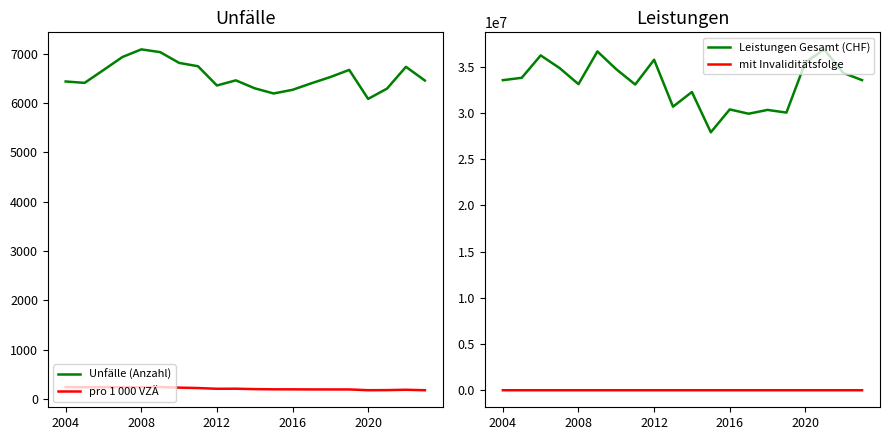

Reading left to right, extract all data points from this chart.

Unfälle (Anzahl): 6436.0	6408.0	6668.0	6932.0	7087.0	7031.0	6813.0	6745.0	6355.0	6459.0	6298.0	6193.0	6267.0	6400.0	6526.0	6671.0	6083.0	6292.0	6733.0	6456.0
pro 1 000 VZÄ: 242.9	237.3	239.9	239.3	238.5	241.8	229.7	221.6	206.5	208.1	199.5	196.0	195.1	193.3	193.1	192.9	177.4	179.4	186.5	177.0
Leistungen Gesamt (CHF): 33552345.0	33808709.0	36232951.0	34861459.0	33122334.0	36660167.0	34732605.1	33079965.0	35760593.3	30683608.0	32271442.0	27909083.0	30384626.4	29921008.6	30331884.2	30042995.0	35471567.0	36883190.0	34339451.0	33556220.0
mit Invaliditätsfolge: 35.0	50.0	45.0	30.0	27.0	29.0	30.0	30.0	34.0	22.0	17.0	19.0	13.0	7.0	5.0	8.0	12.0	13.0	7.0	7.0